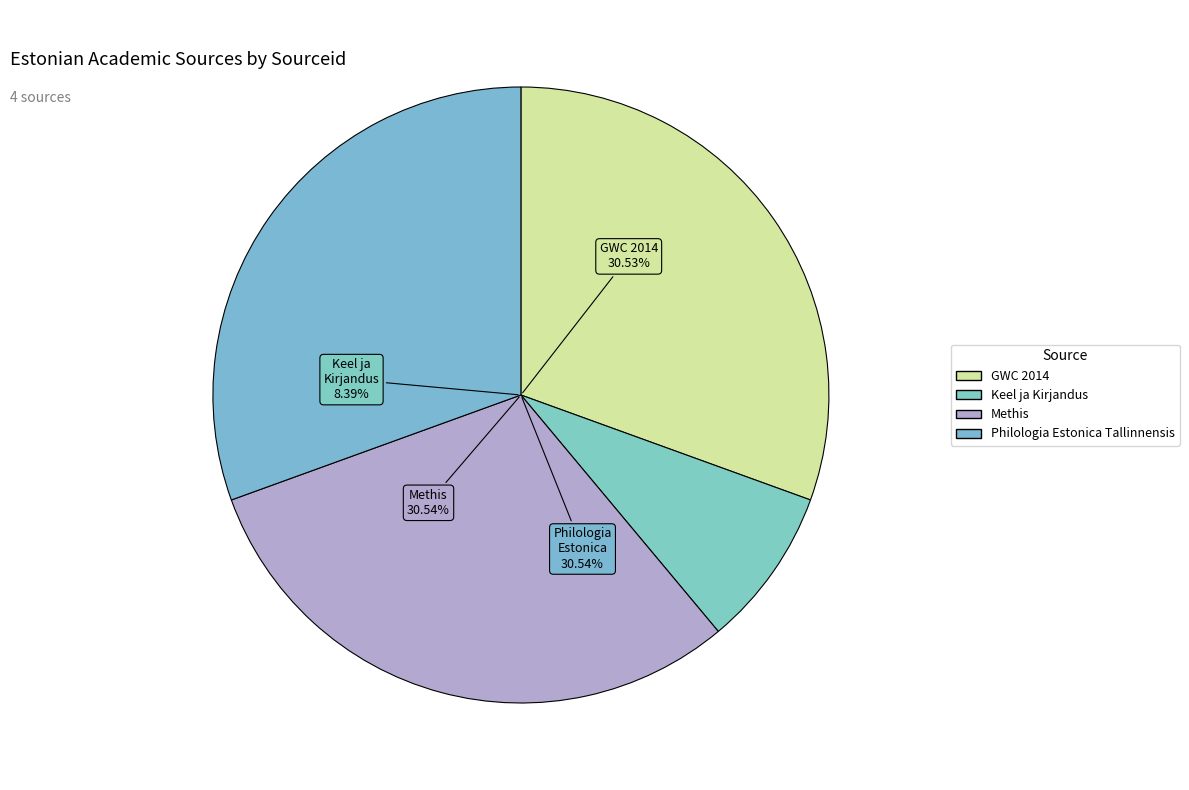

How many segments does this pie chart have?

4